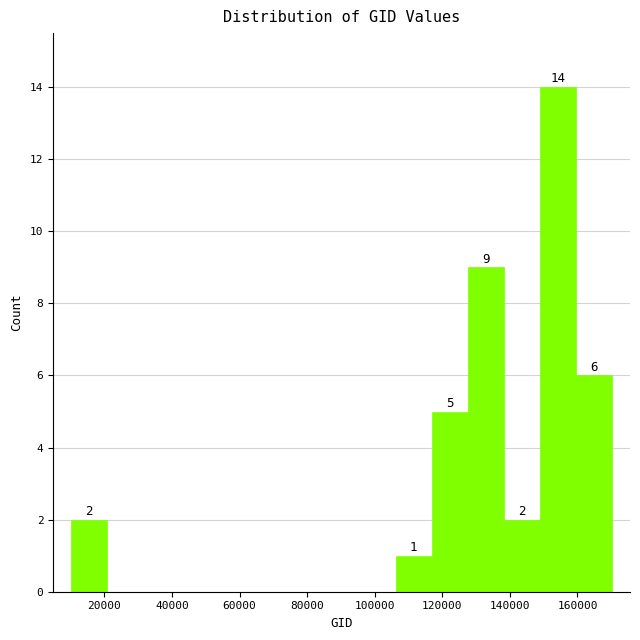

Which range on the x-axis has the tallest bar?

148000 to 160000